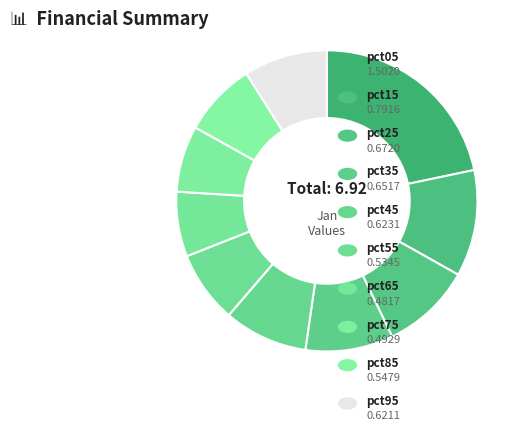

How many segments does this pie chart have?

10